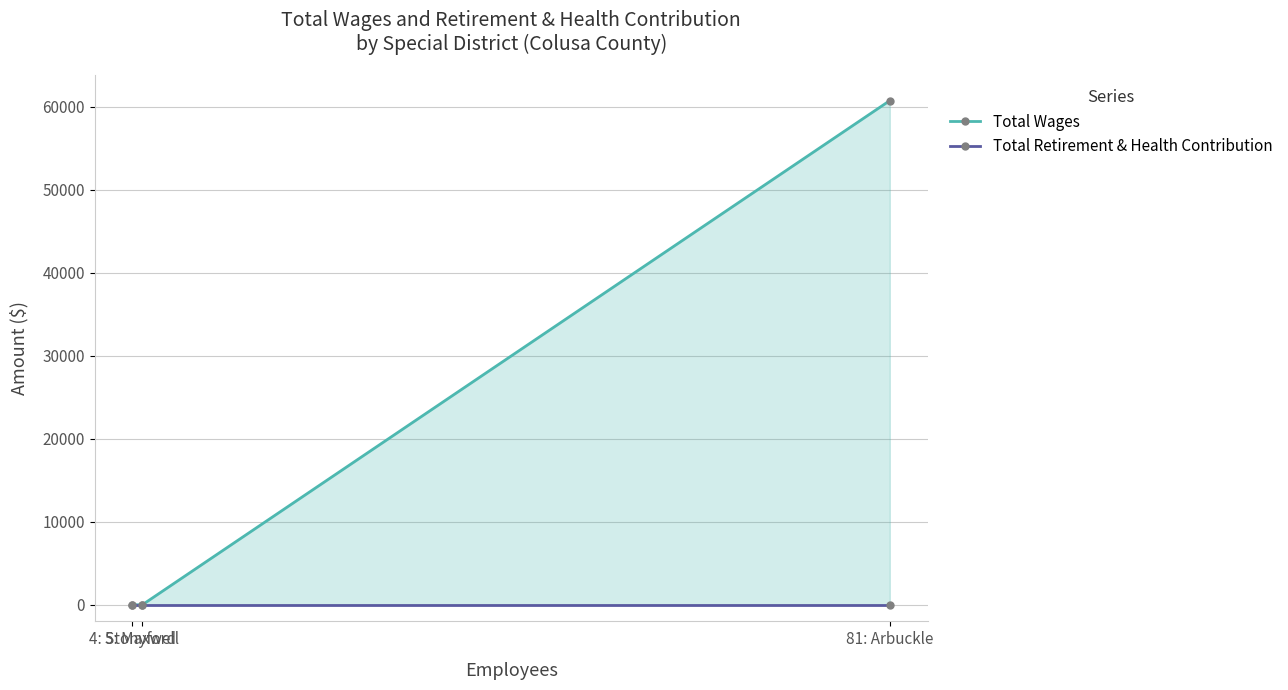

What is the average value of the Total Wages series?

20244